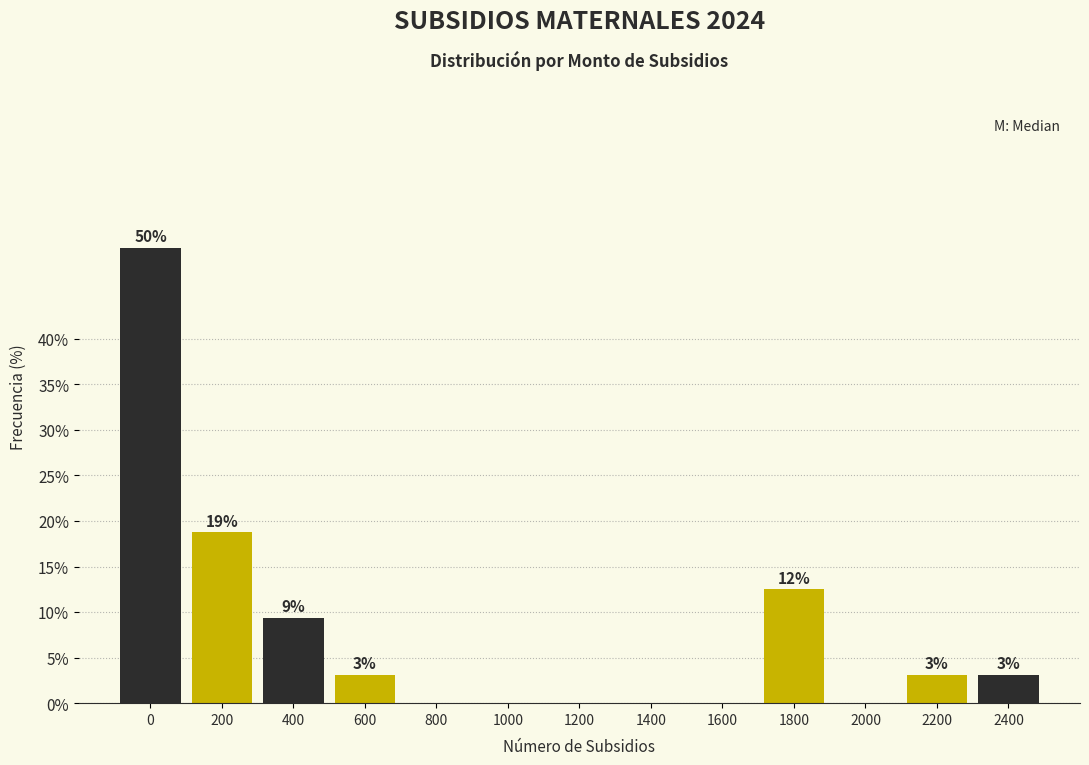

Are the bars horizontal?

No